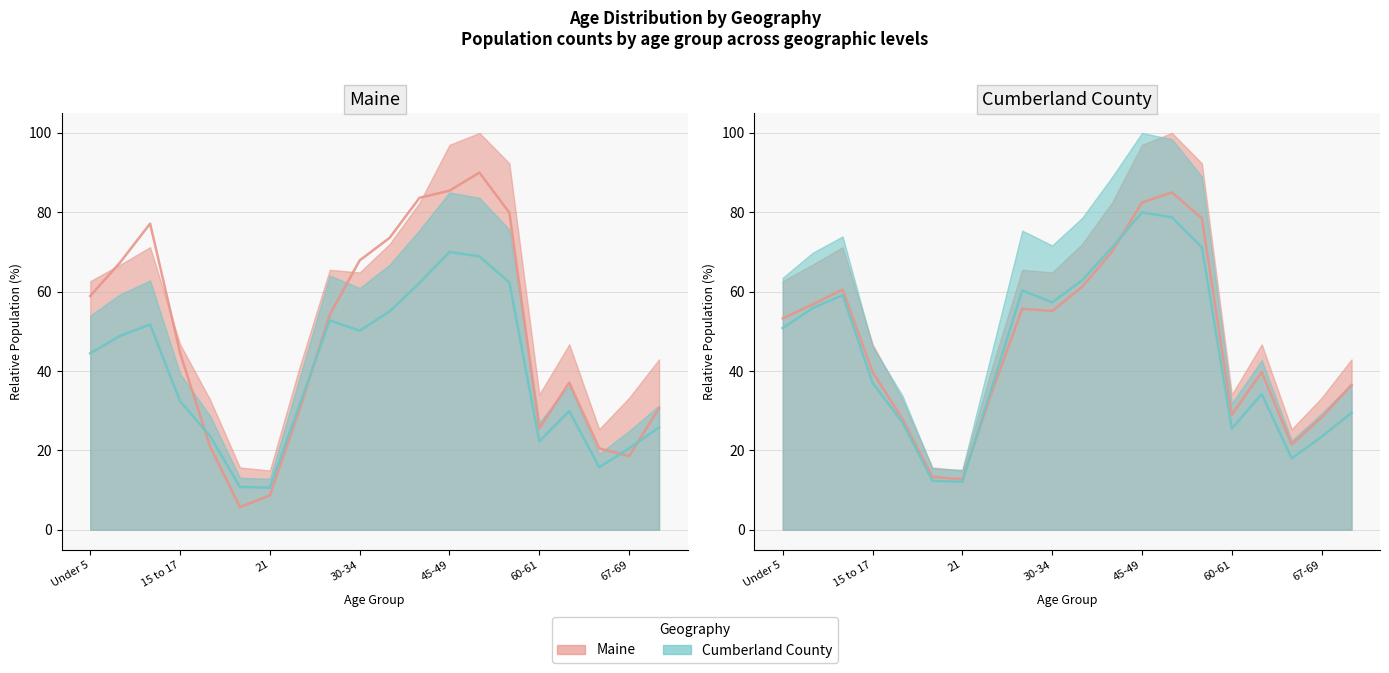

After their last crossing, which series has the higher values: This Area (scaled) or Cumberland (line)?

This Area (scaled)